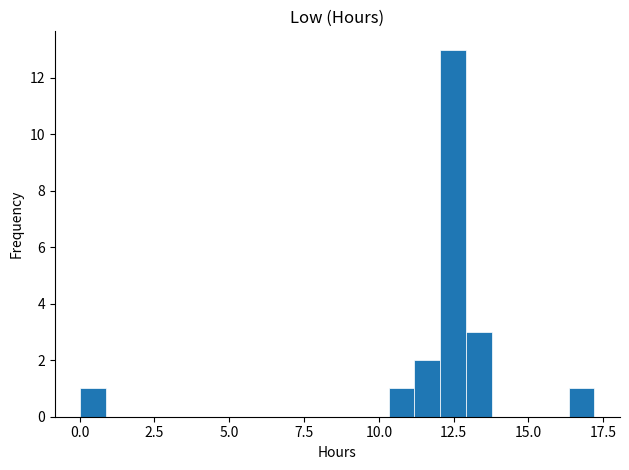

Around what value on the x-axis is the tallest bar? Give the approximate position of its centre, as read against the axis.

12.5